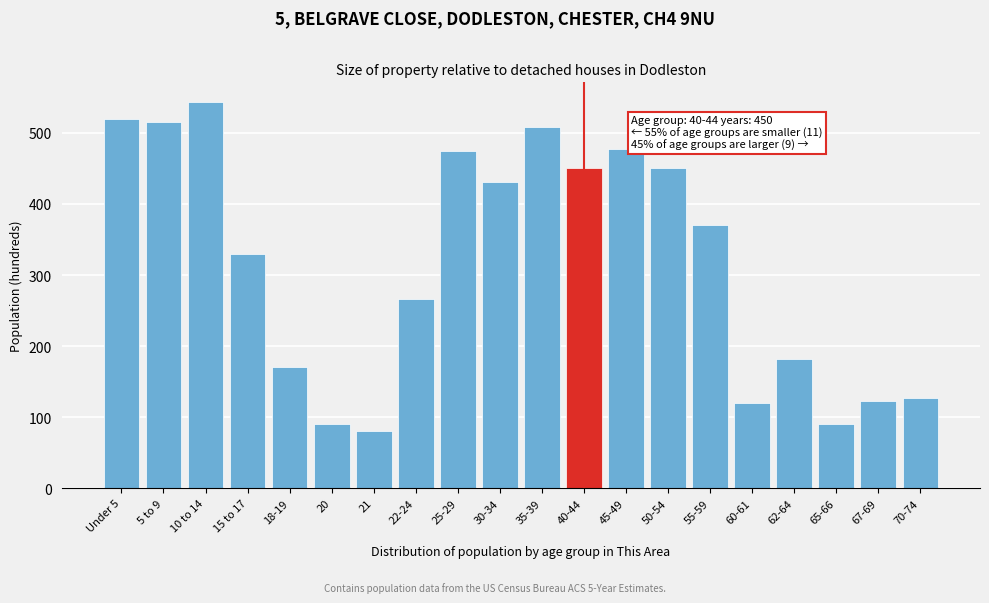

What is the change in value from Under 5 to 10 to 14?

+24